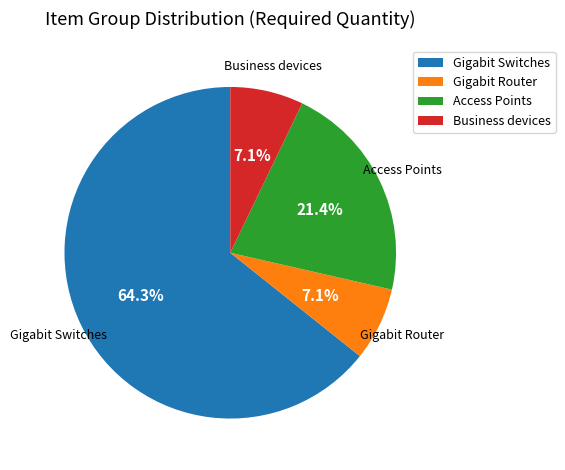

True or false: Gigabit Router accounts for 7% of the total.

True